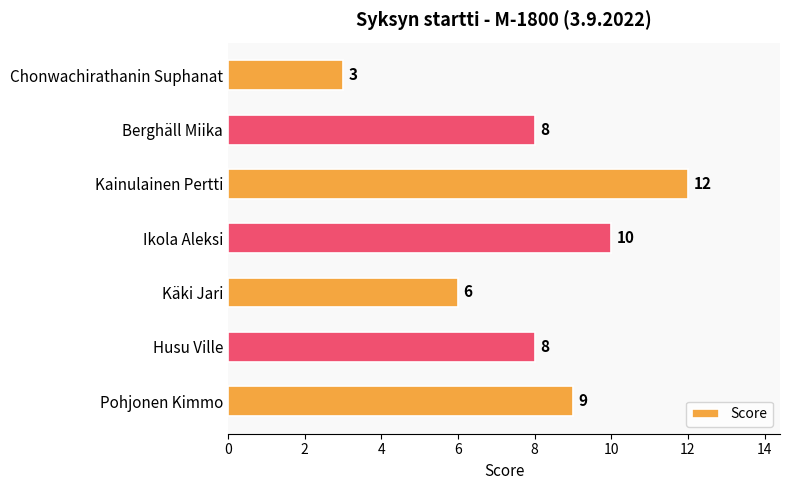

At which category does the chart reach its minimum across all series?

Chonwachirathanin Suphanat